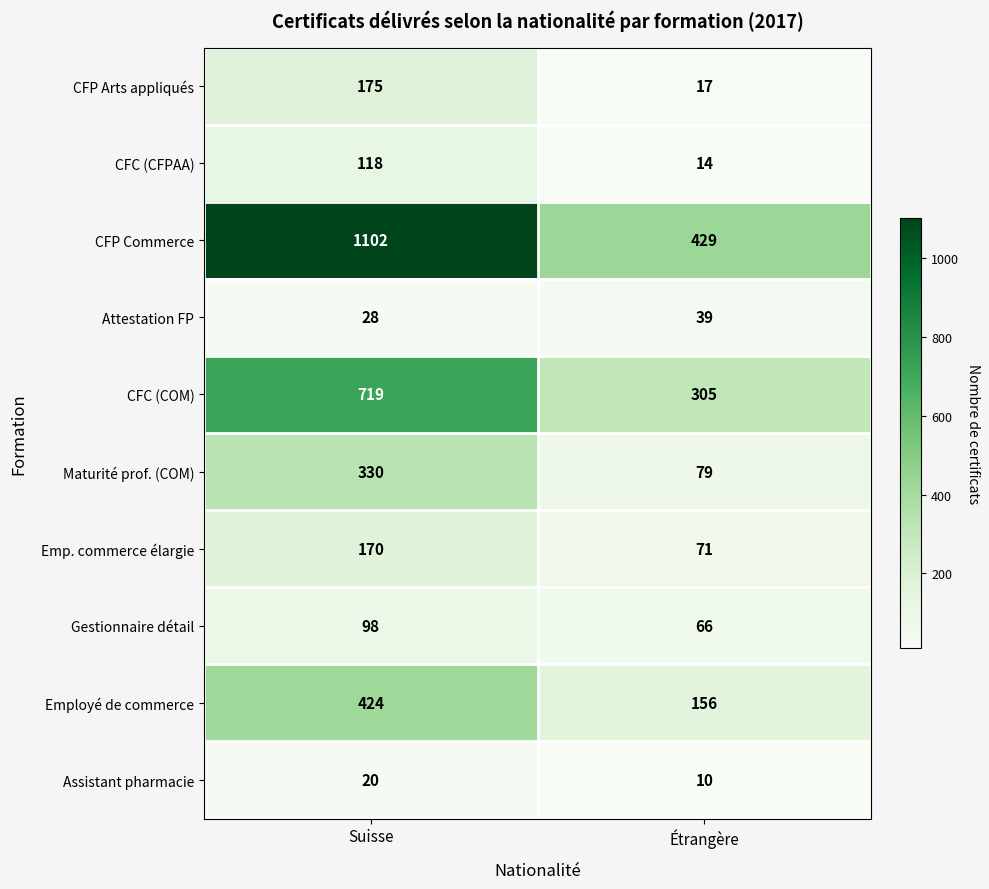

Reading left to right, list all the values displayed in this chart.

CFP Arts appliqués: Suisse=175	Étrangère=17
CFC (CFPAA): Suisse=118	Étrangère=14
CFP Commerce: Suisse=1102	Étrangère=429
Attestation FP: Suisse=28	Étrangère=39
CFC (COM): Suisse=719	Étrangère=305
Maturité prof. (COM): Suisse=330	Étrangère=79
Emp. commerce élargie: Suisse=170	Étrangère=71
Gestionnaire détail: Suisse=98	Étrangère=66
Employé de commerce: Suisse=424	Étrangère=156
Assistant pharmacie: Suisse=20	Étrangère=10